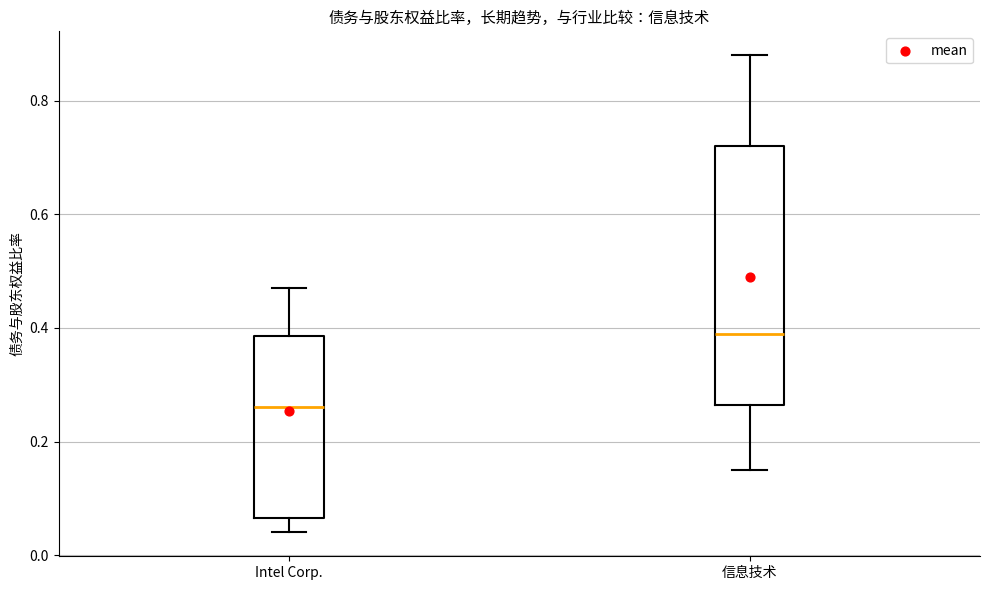

Which box has the highest median line?

信息技术